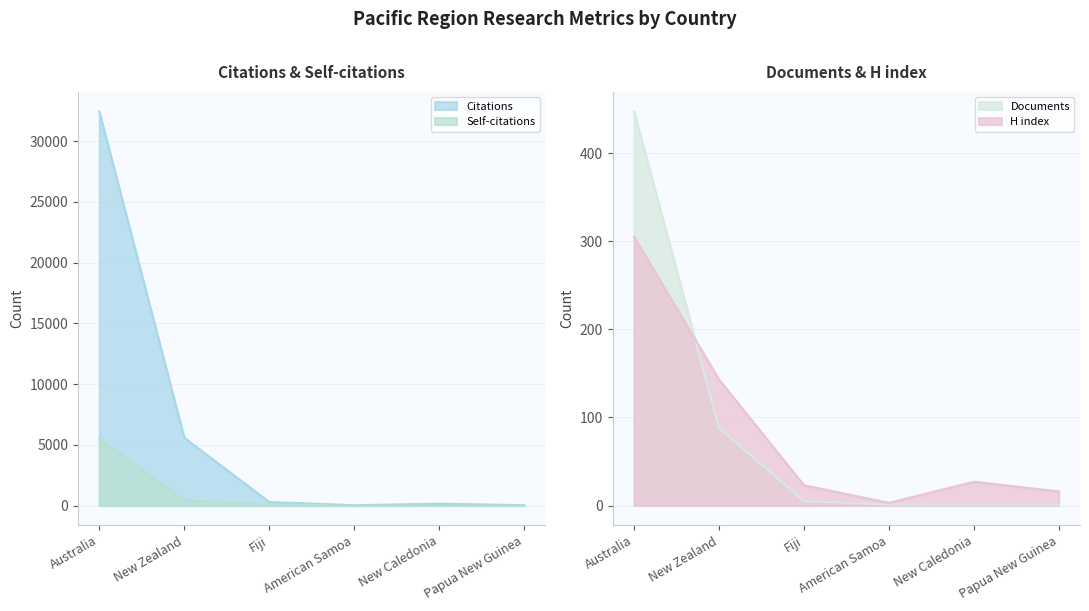

How many lines are shown in the chart?

4